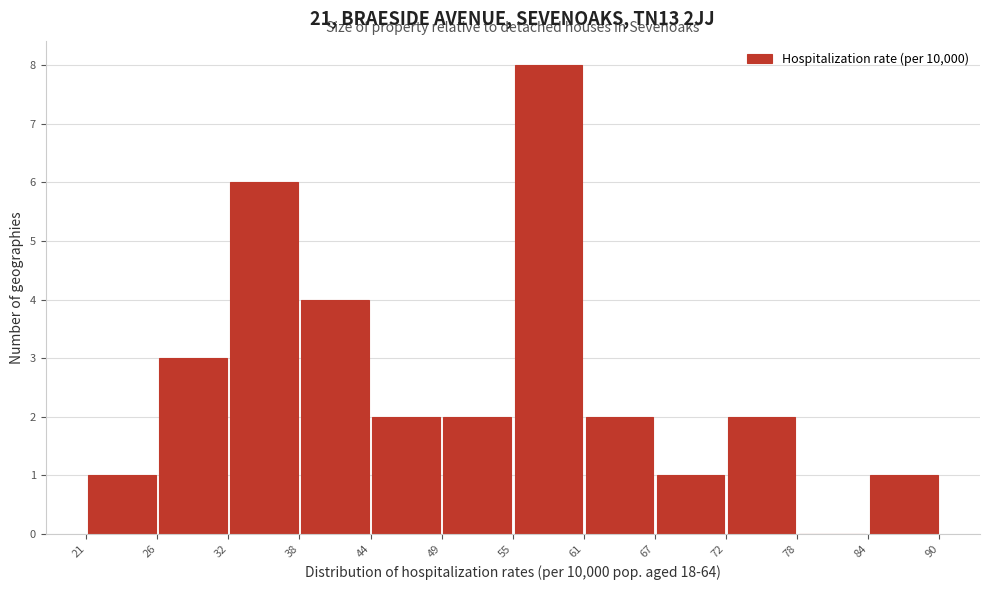

Reading left to right, transcribe this chart: for each bar, give the range it covers on the x-axis and its height. The values are not printed on the chart, so give them approximately, as read against the axis.

21 to 26: 1
26 to 32: 3
32 to 38: 6
38 to 44: 4
44 to 49: 2
49 to 55: 2
55 to 61: 8
61 to 67: 2
67 to 72: 1
72 to 78: 2
78 to 84: 0
84 to 90: 1